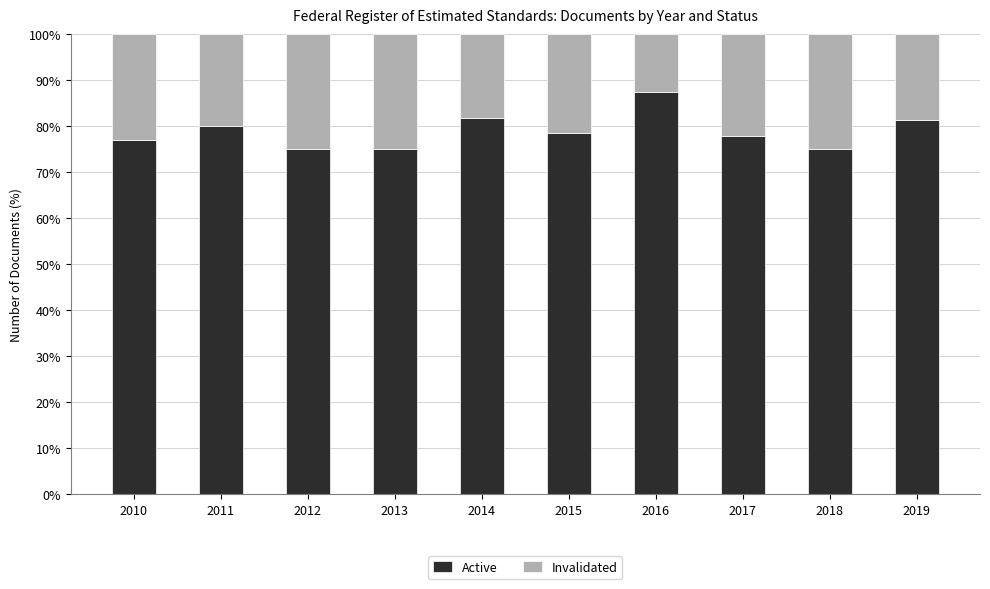

What is the difference between the second highest and second lowest values in the Active series?

6.8